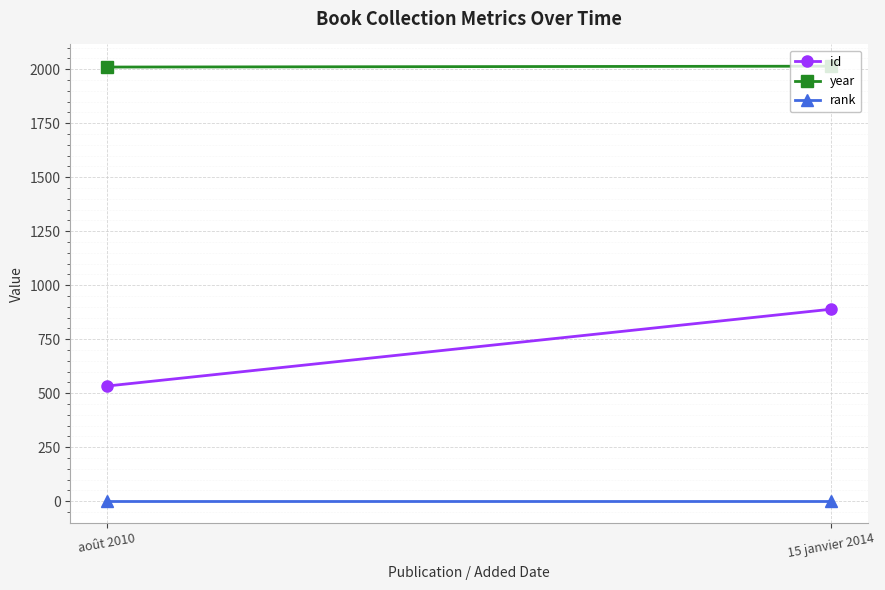

How many lines are shown in the chart?

3